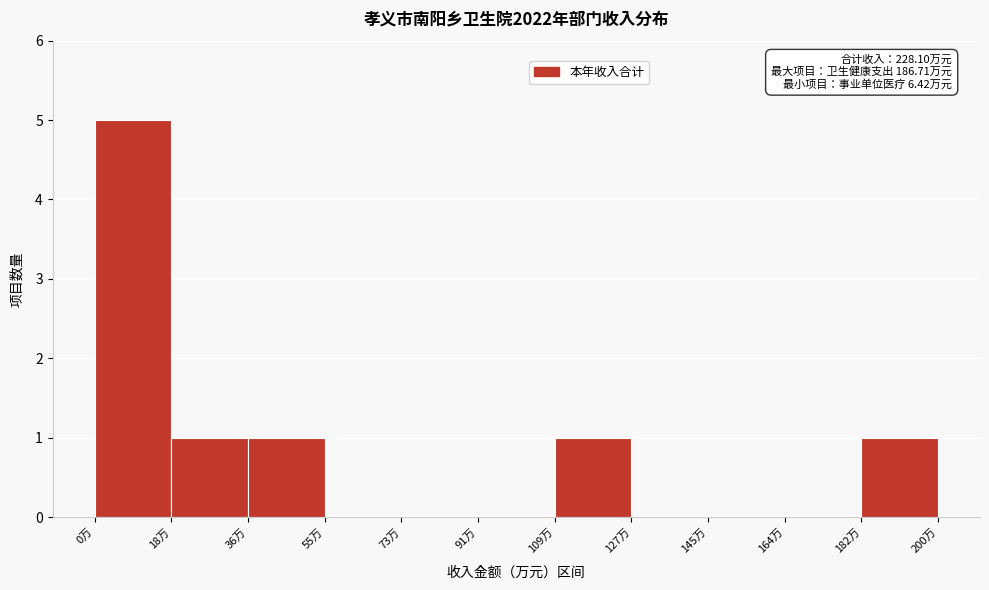

Which range on the x-axis has the tallest bar?

0 to 18